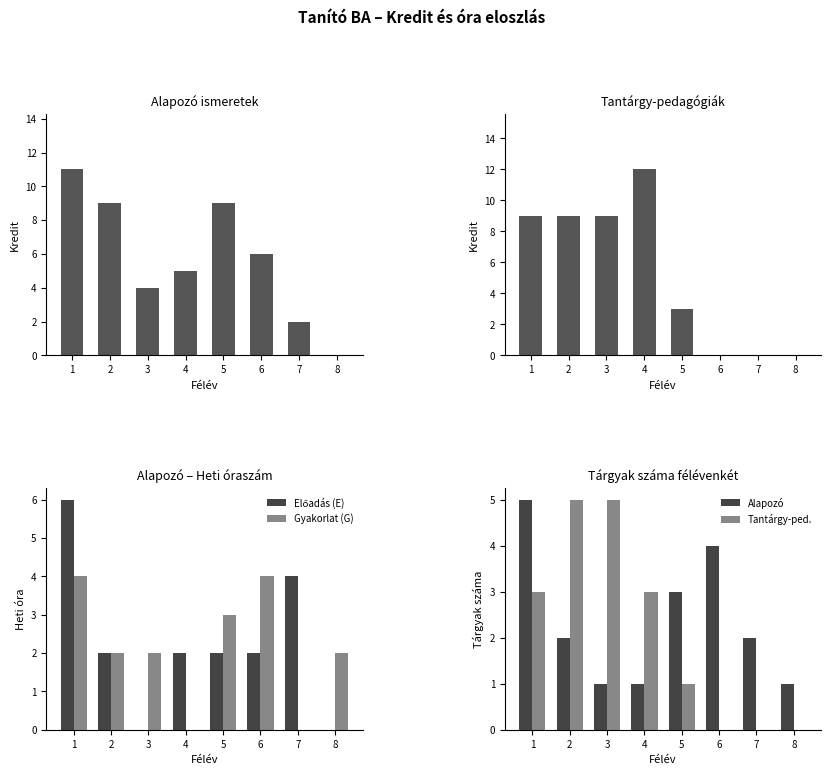

What is the difference between the highest and lowest values at 4?

12